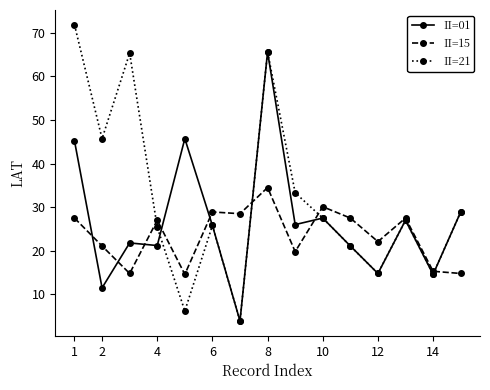

Which series has the widest spread of values?

II=21